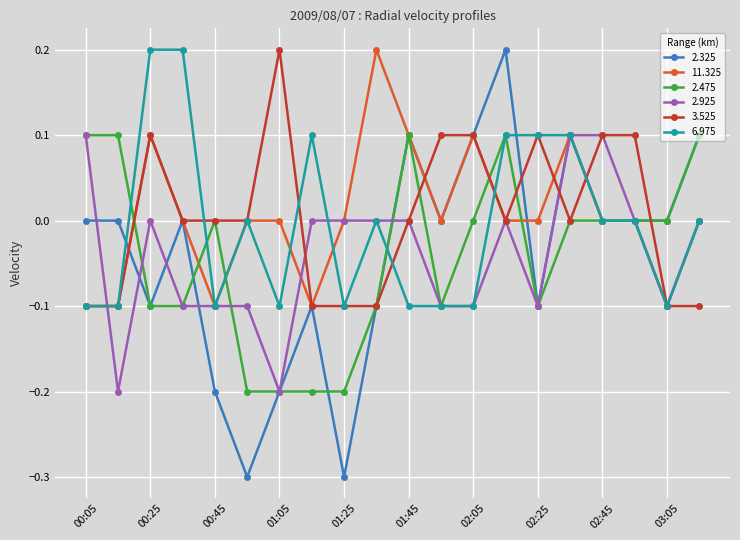

Which series has the largest range (max minus min)?

2.325